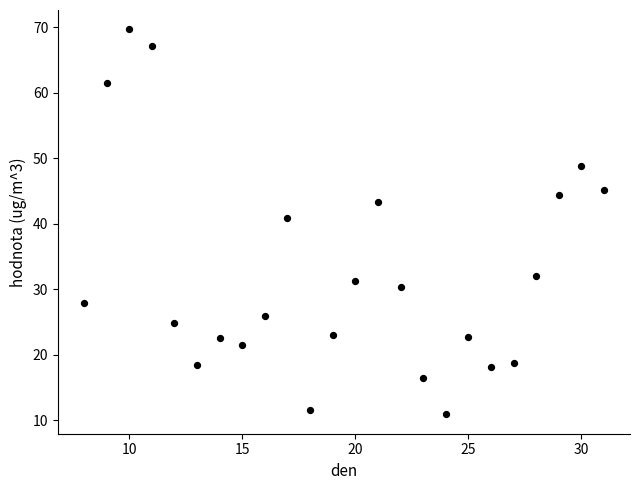

What Y value in the scatter plot is closest to 40?

40.9